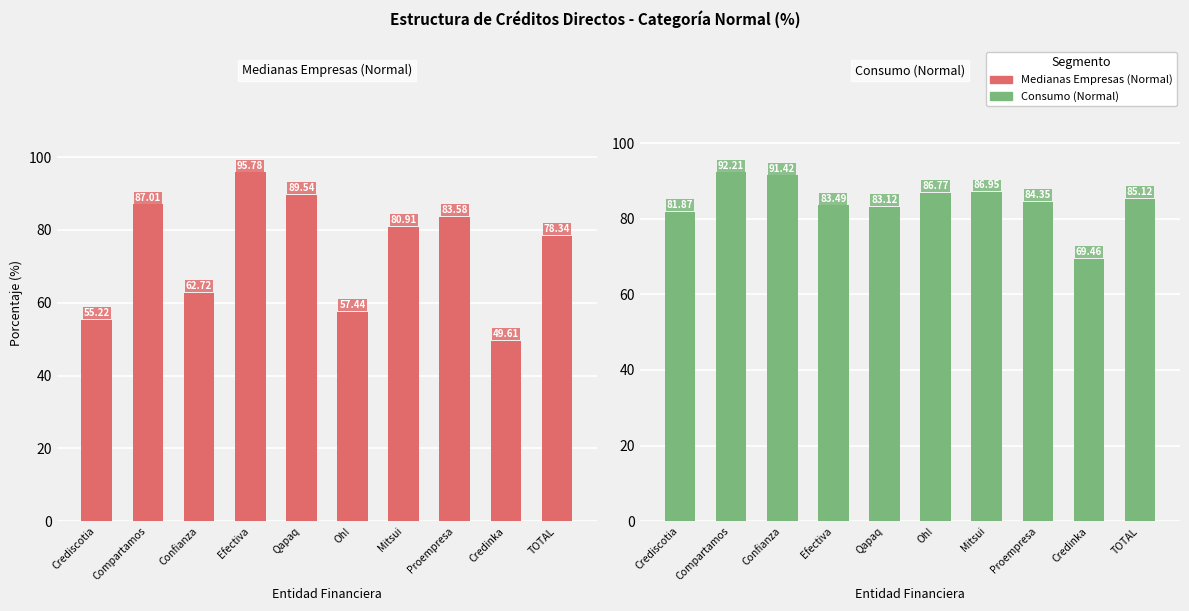

What are all the series names shown in the legend?

Medianas Empresas (Normal), Consumo (Normal)